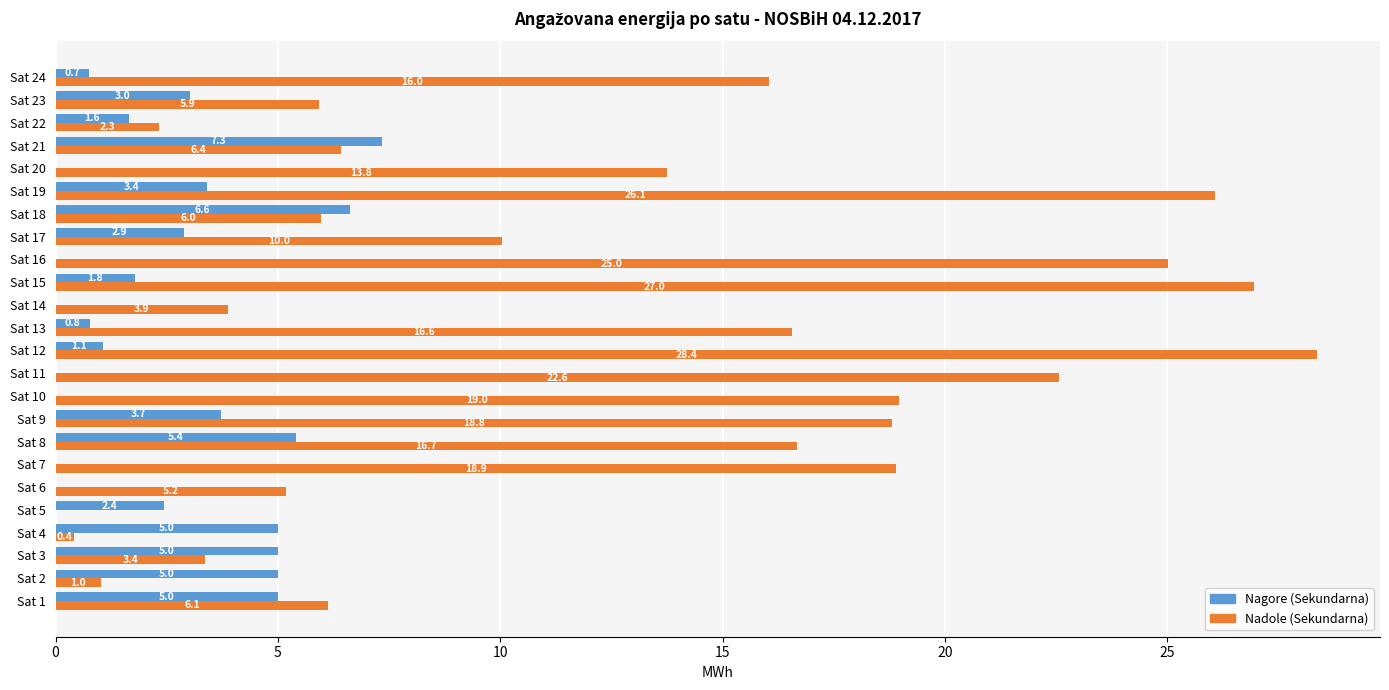

What is the approximate value of Nadole (Sekundarna) at Sat 7?

18.9